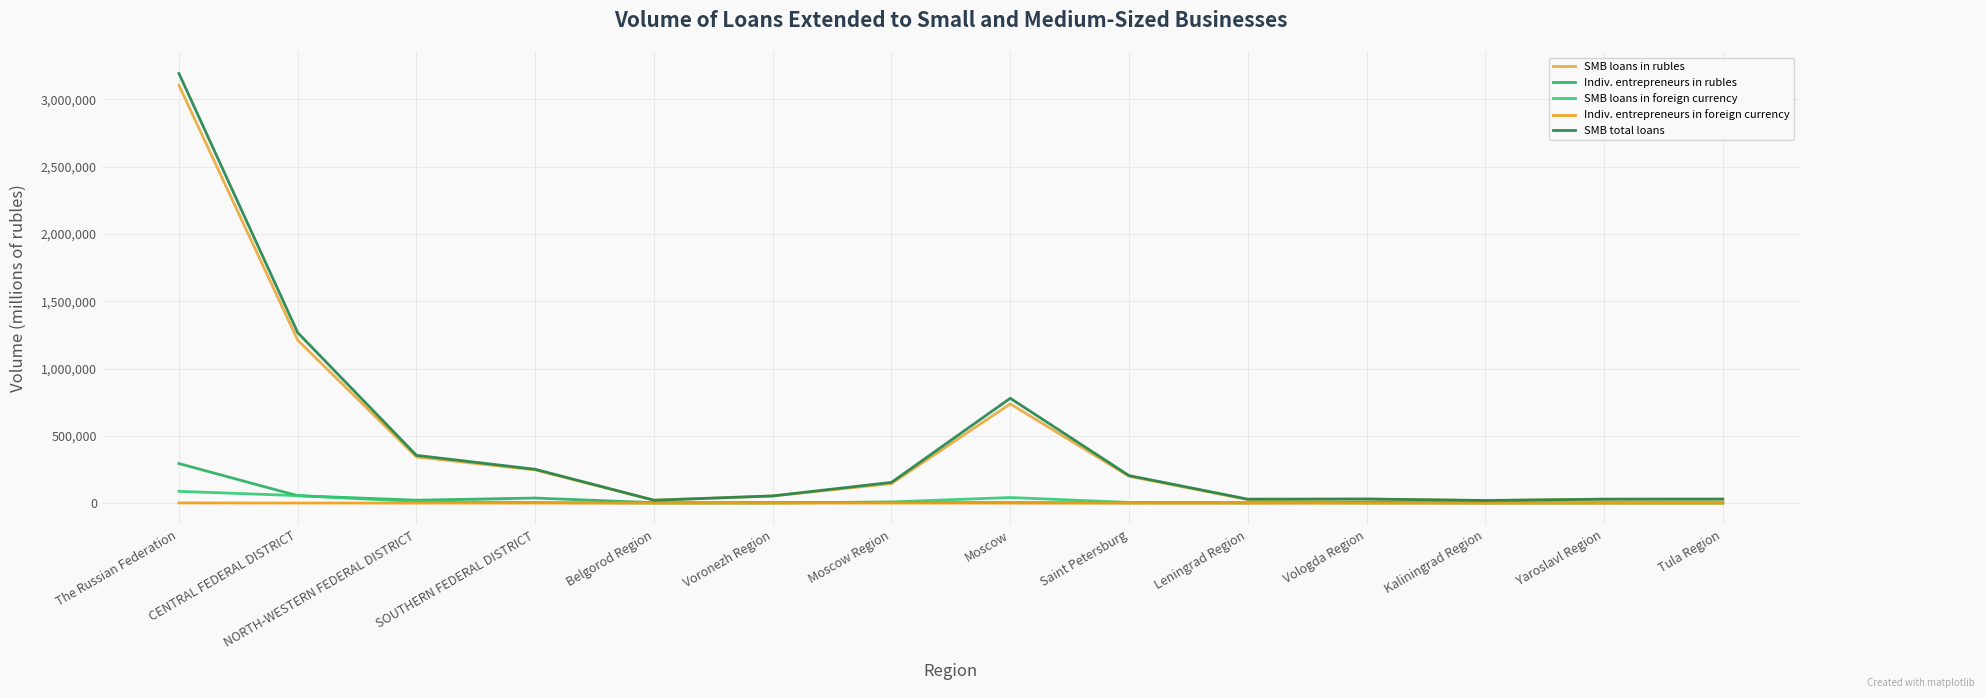

Which series changed the most between Voronezh Region and Tula Region?

SMB total loans